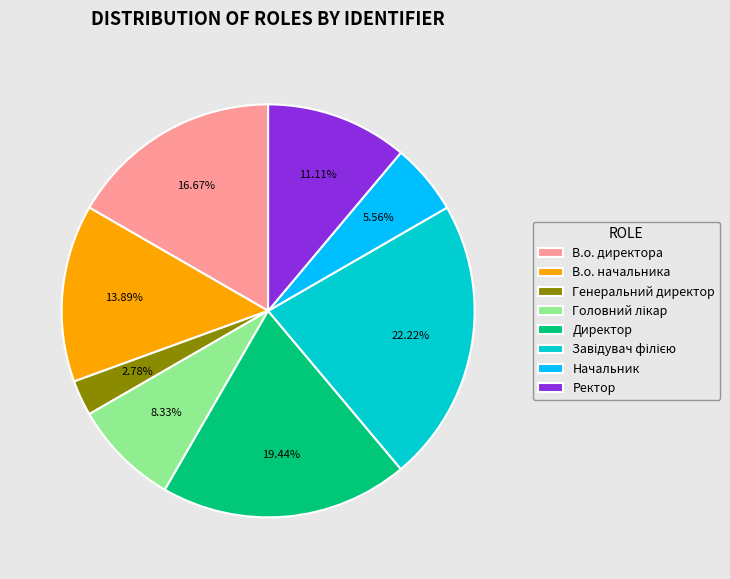

Which slice is the largest?

Завідувач філією